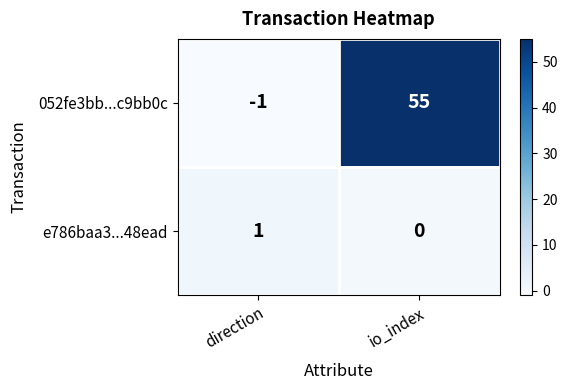

What is the sum of all 052fe3bb...c9bb0c values?

54